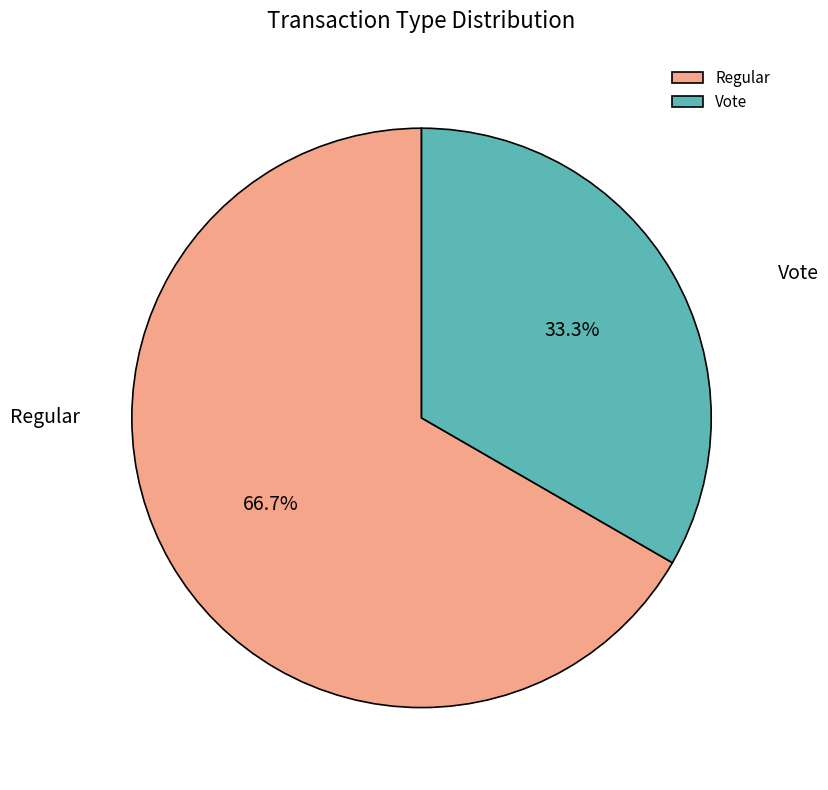

Which slice is the smallest?

Vote